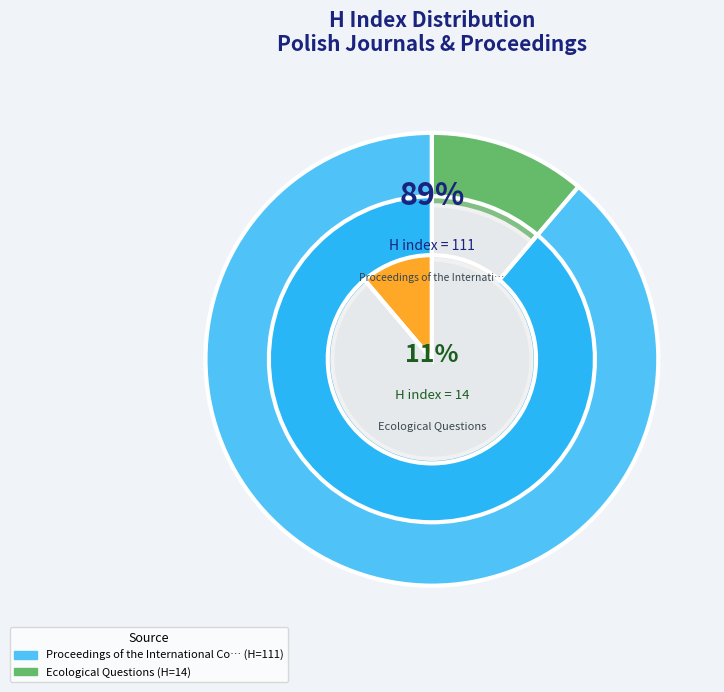

Between Ecological Questions and Proceedings of the International Conference, which is larger?

Proceedings of the International Conference